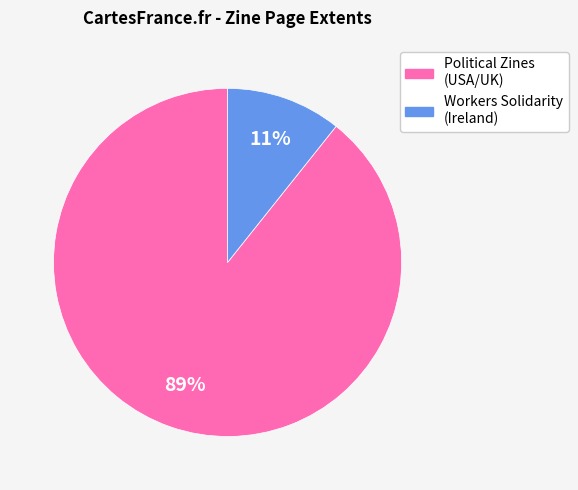

To the nearest percent, what is the average slice percentage?

50%